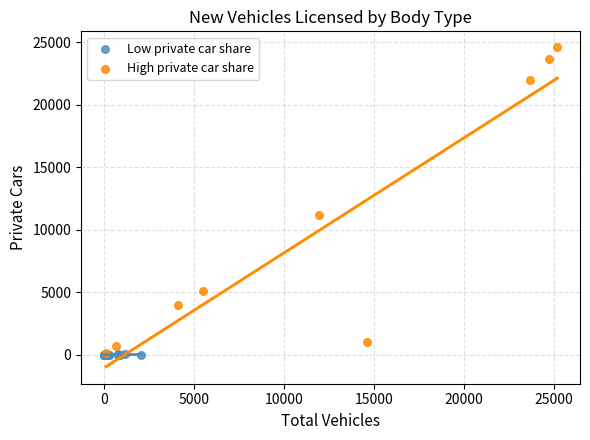

Which series reaches the maximum Y coordinate?

High private car share